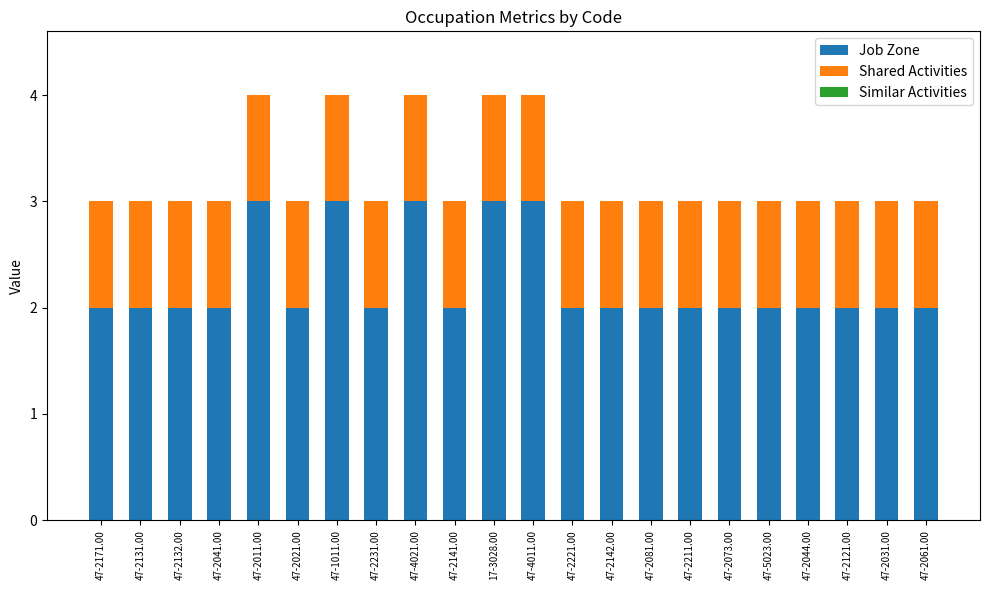

What is the sum of the Job Zone values at 47-2221.00 and 47-2141.00?

4